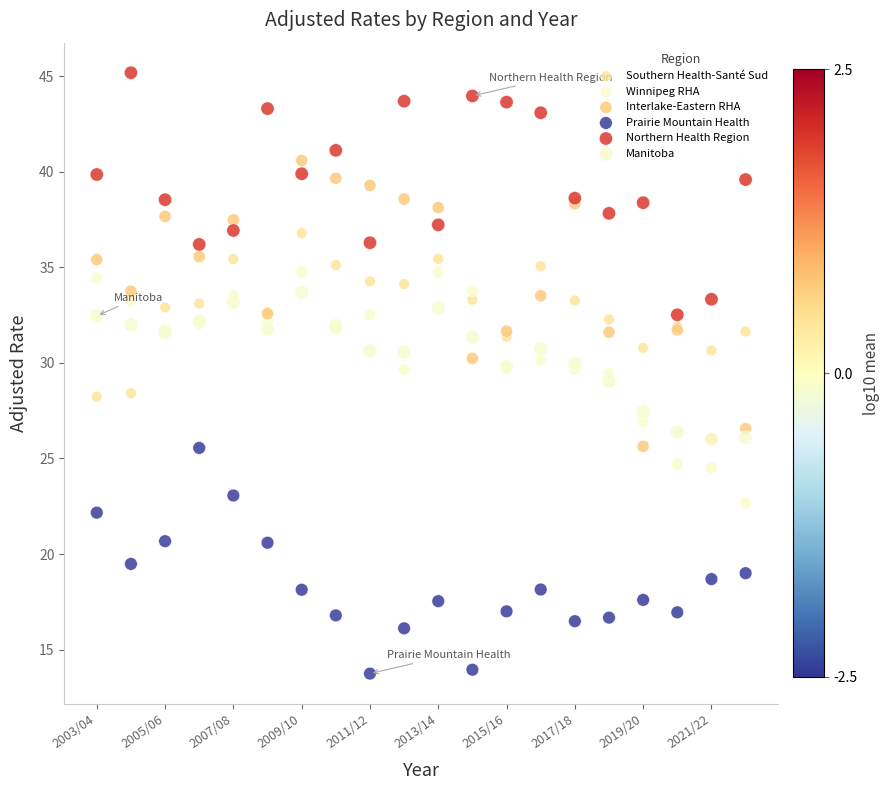

Which series has the widest spread of Y values?

Interlake-Eastern RHA